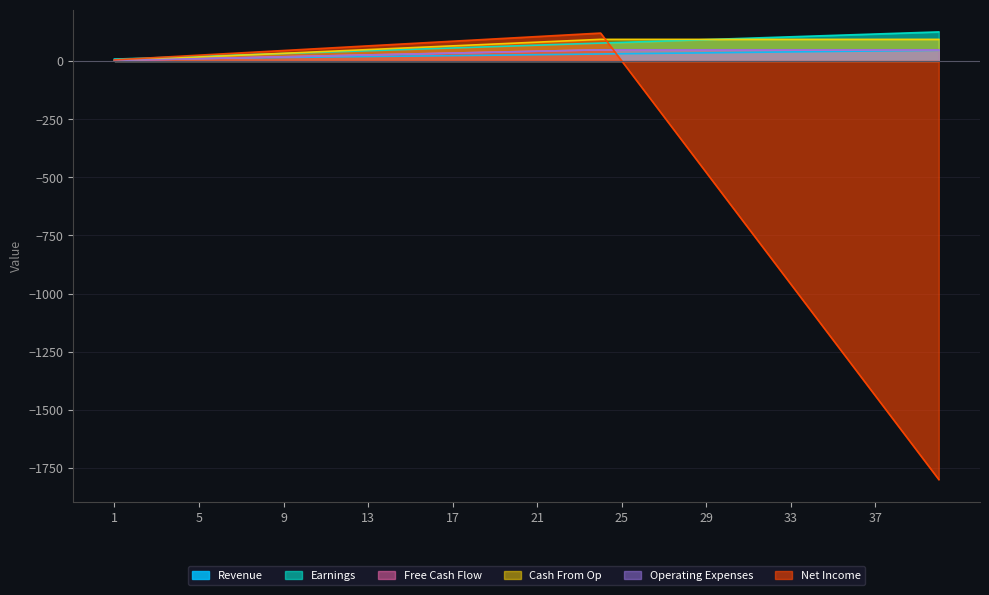

What is the approximate value of drugoenazvanie_col4 at 40, to the nearest 10?

50